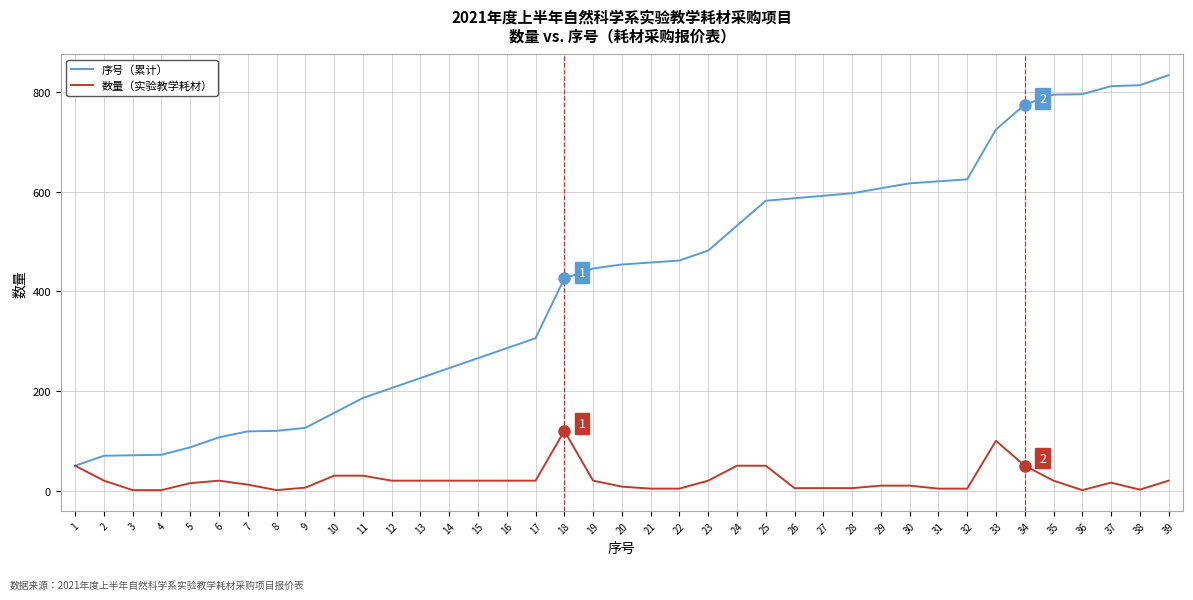

Which series changed the most between 18 and 30?

序号（累计）